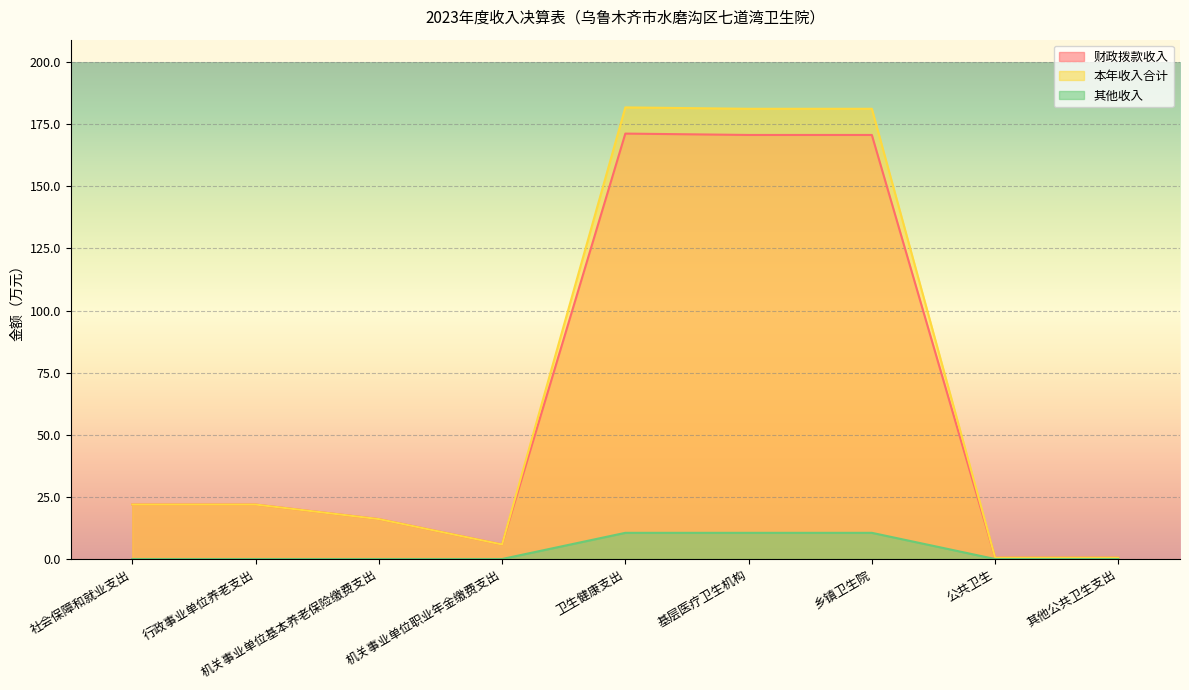

Count the number of data series in this chart.

3